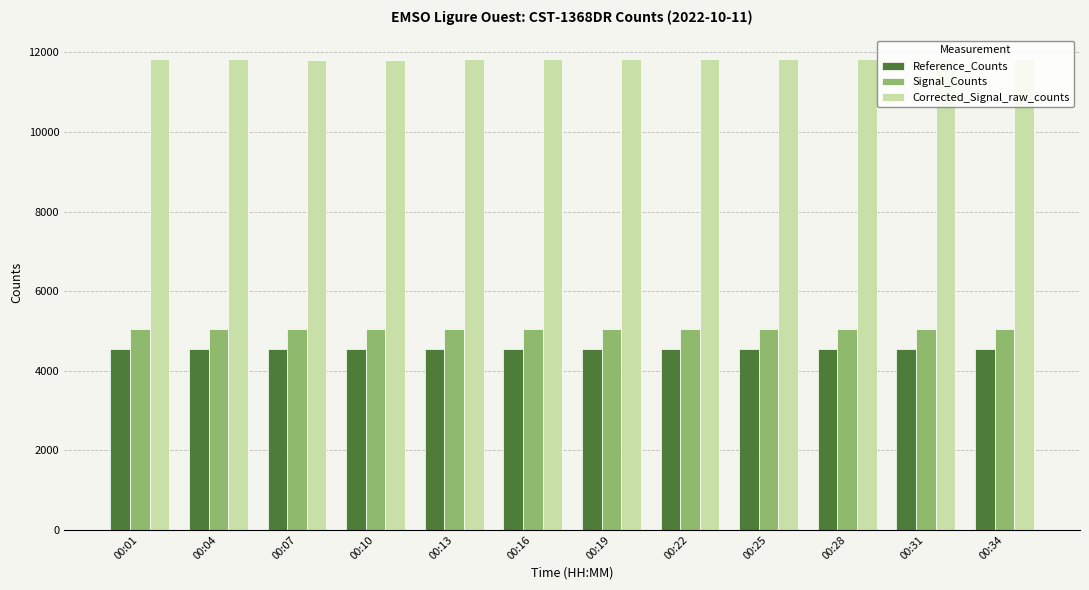

Is it true that Corrected_Signal_raw_counts equals 11823 at 00:04?

True